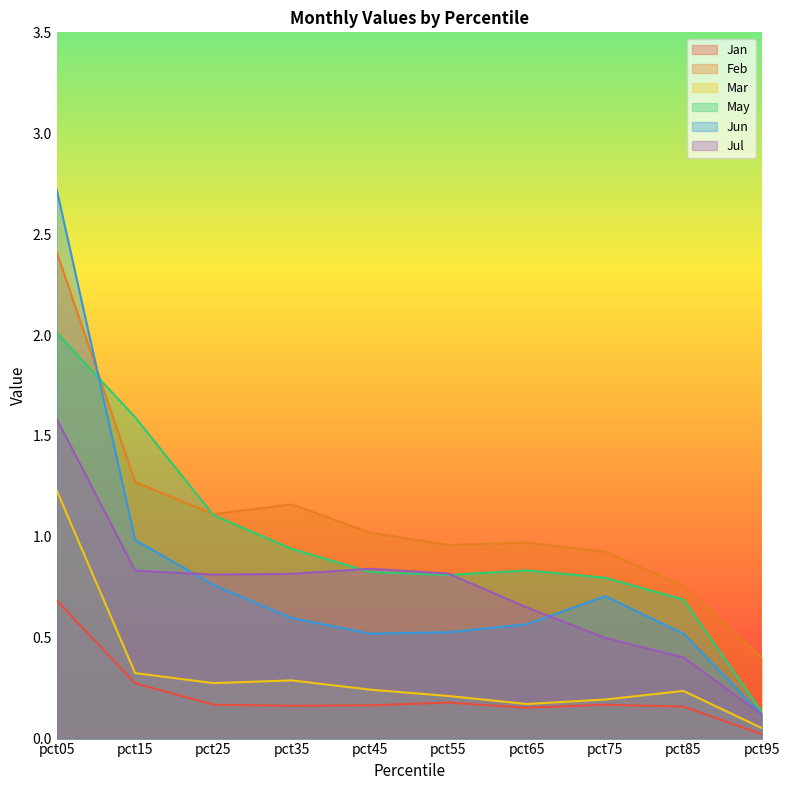

What is the approximate value of Jan at pct55?

0.2